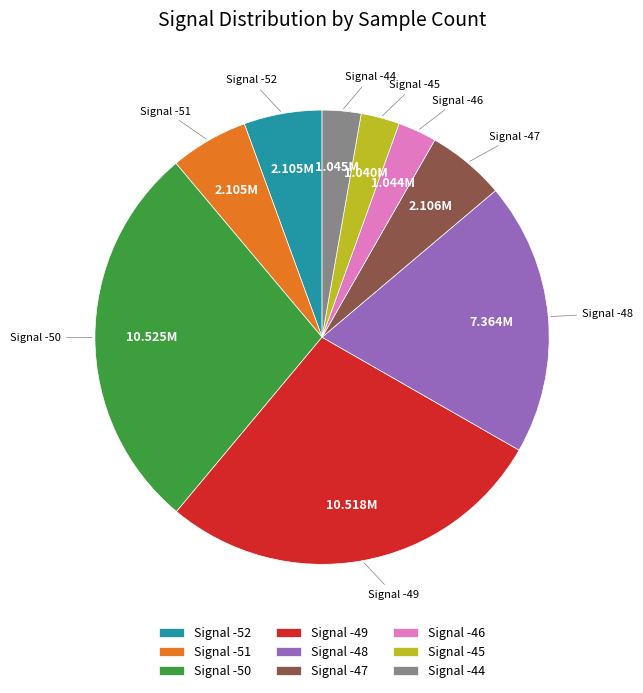

Does Signal -50 account for over 50% of the chart?

No